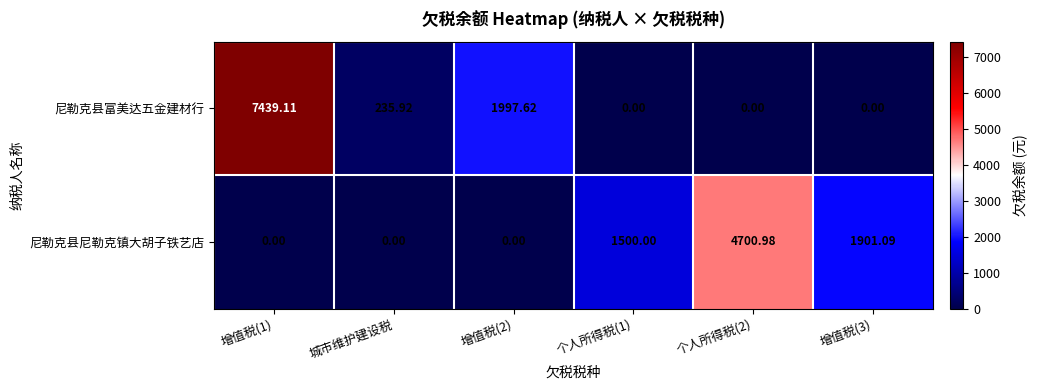

Rank the series by their maximum value, from lowest to highest.

尼勒克县尼勒克镇大胡子铁艺店, 尼勒克县富美达五金建材行